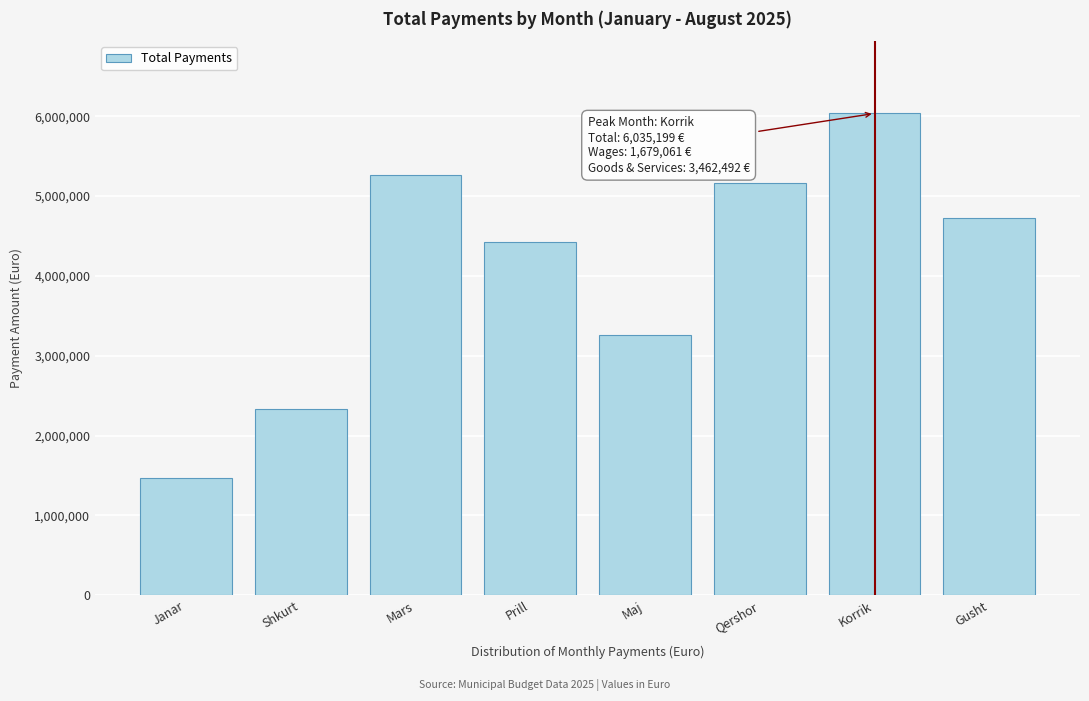

Reading left to right, list all the values displayed in this chart.

1462103.6	2336837.1	5262800.6	4421730.1	3259493.7	5161899.0	6035199.0	4728049.8